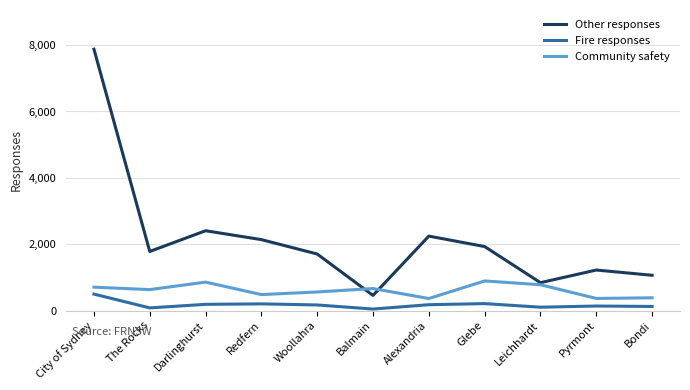

What is the greatest value displayed?

7878